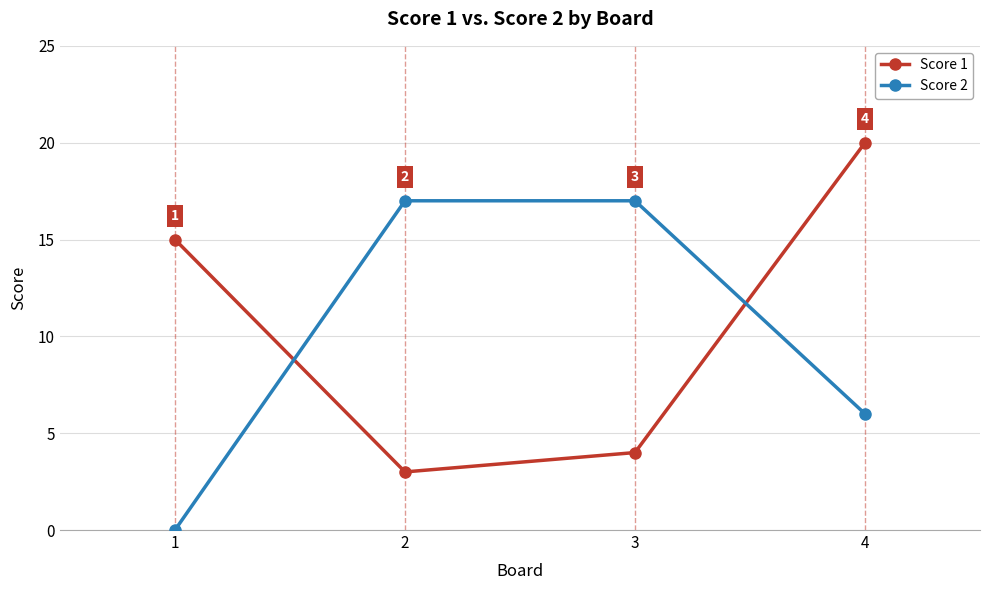

Between 1 and 4, which series saw the biggest shift?

Score 2